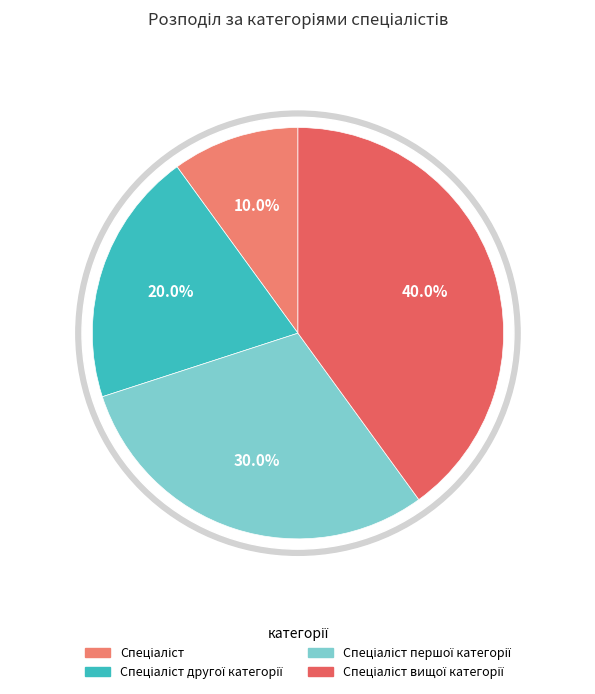

The Спеціаліст вищої категорії slice represents 26% of the pie. True or false?

False